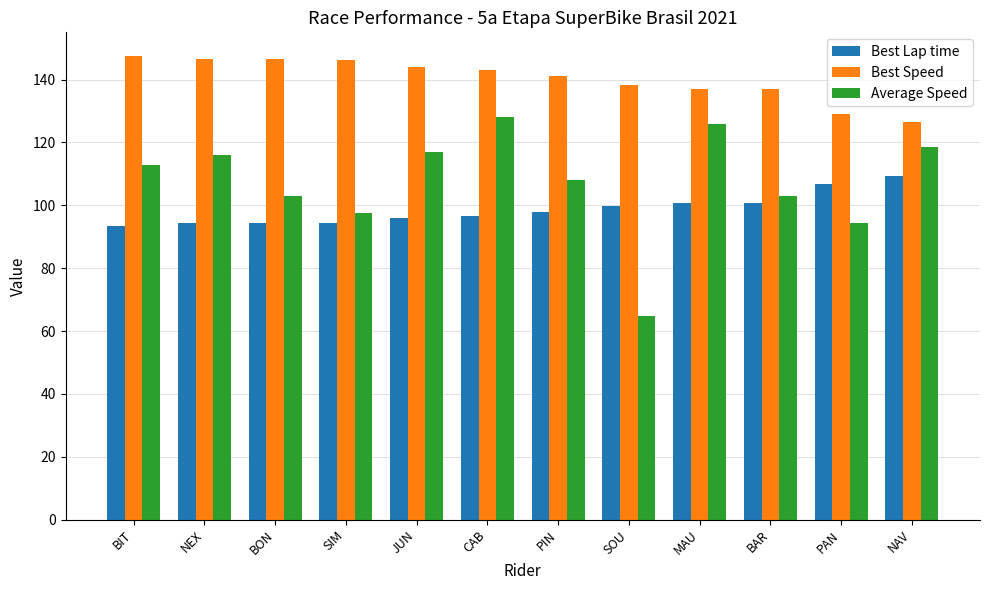

What is the value of the Best Speed bar at the 6th from the left?

143.0